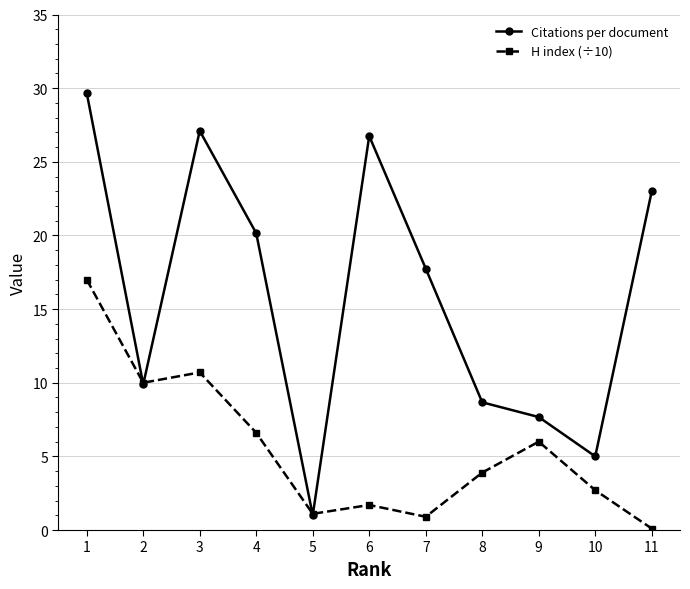

Which series has the largest total across all categories?

Citations per document